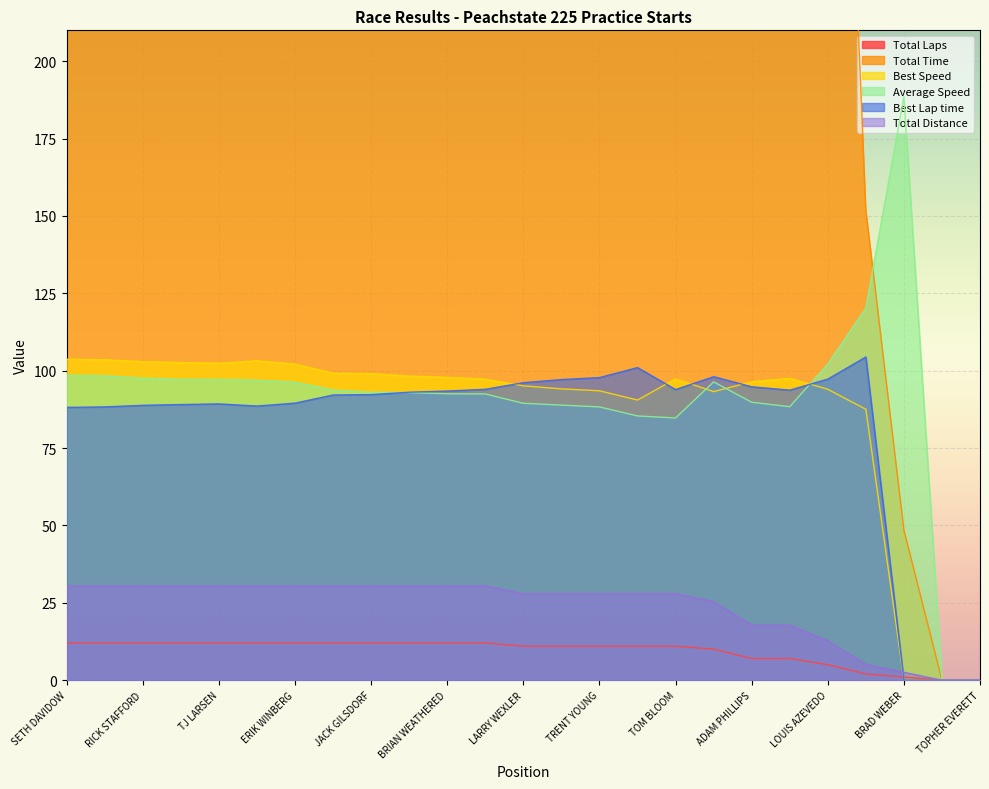

What is the highest value of the Best Speed series?

103.7